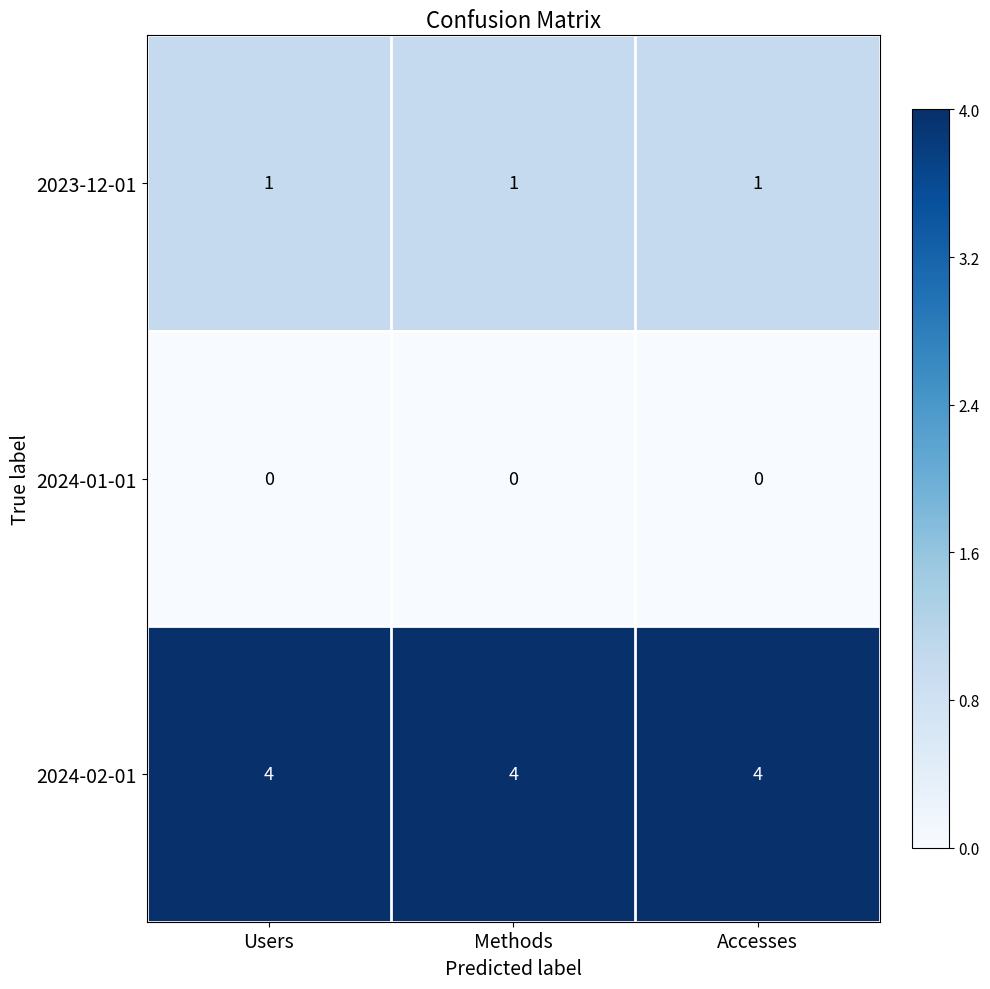

At Users, list the series in order from largest to smallest.

2024-02-01, 2023-12-01, 2024-01-01